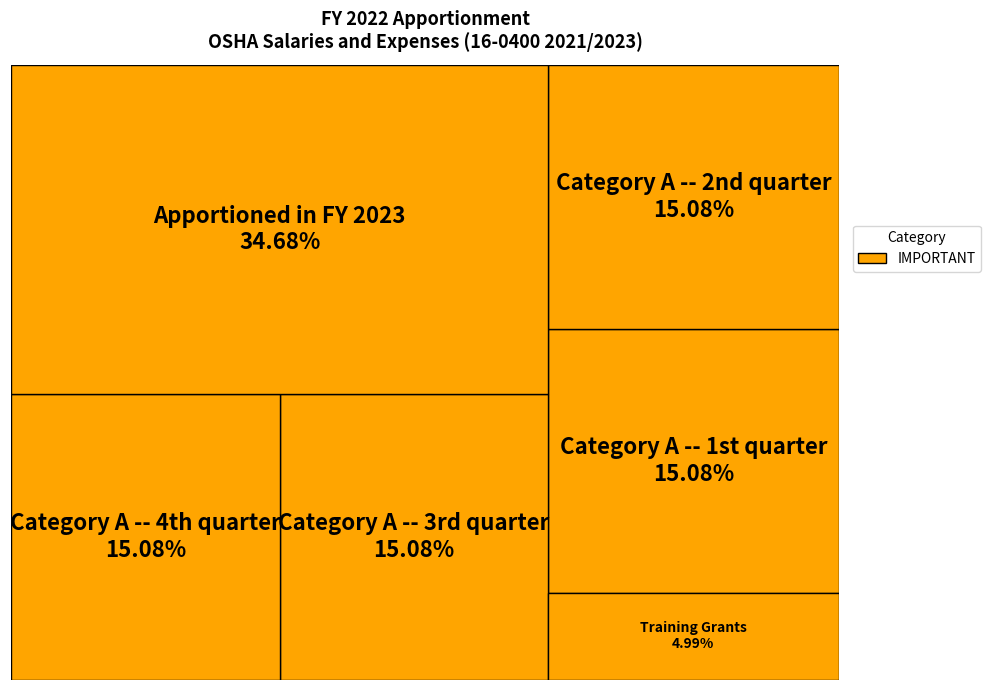

Which category has the biggest portion of the pie?

Apportioned in FY 2023